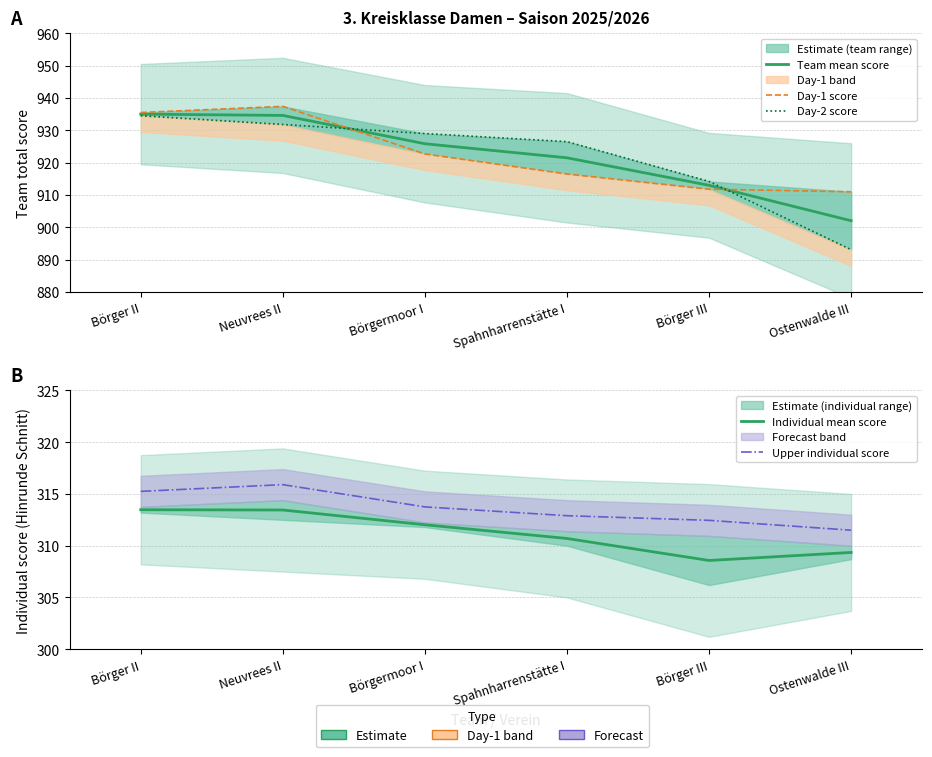

Which series has the widest spread of values?

Day-2 score